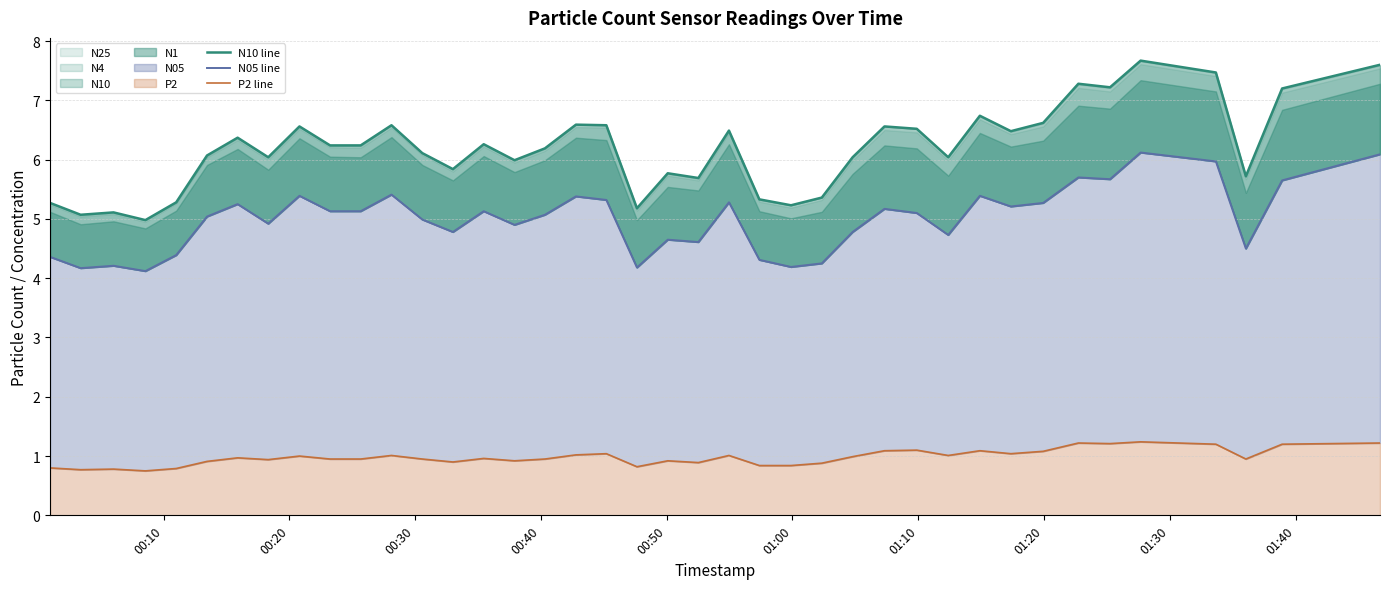

What is the sum of all P2 line values?

39.2